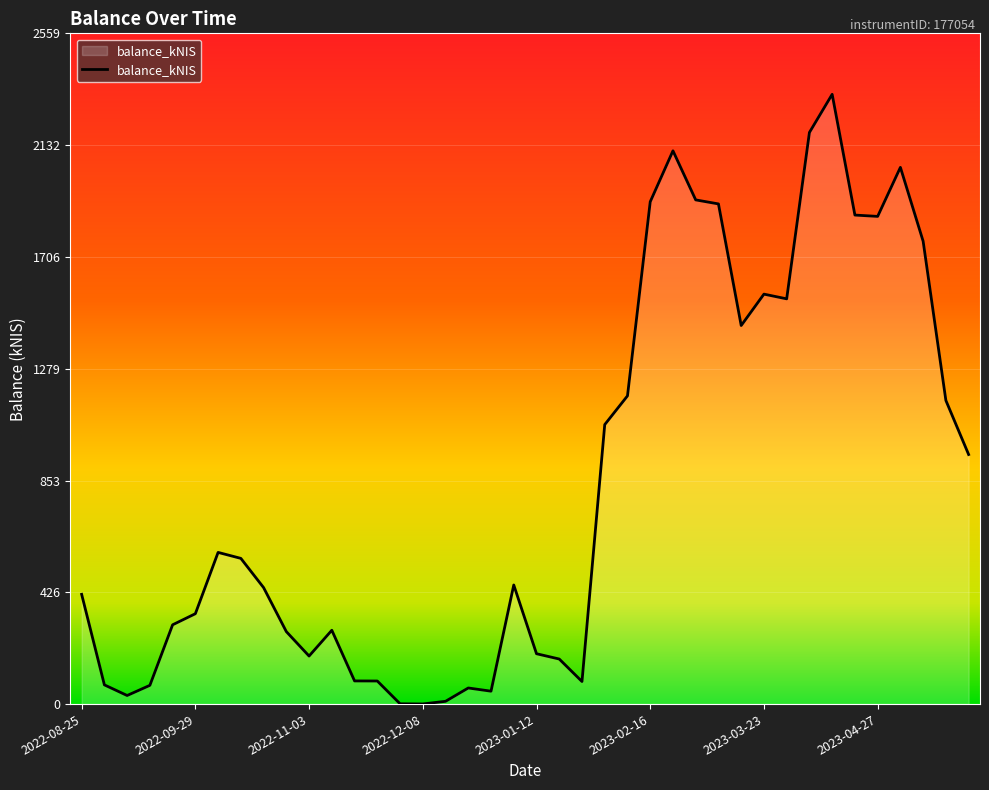

How many categories are shown in the chart?

40